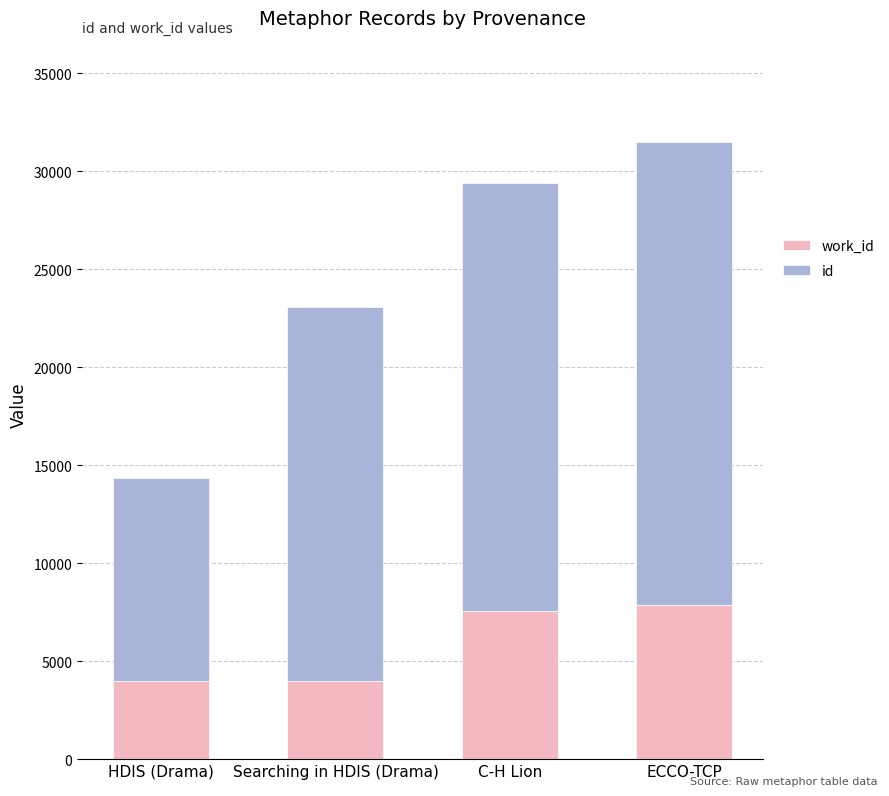

At which category is the sum across all series the highest?

ECCO-TCP